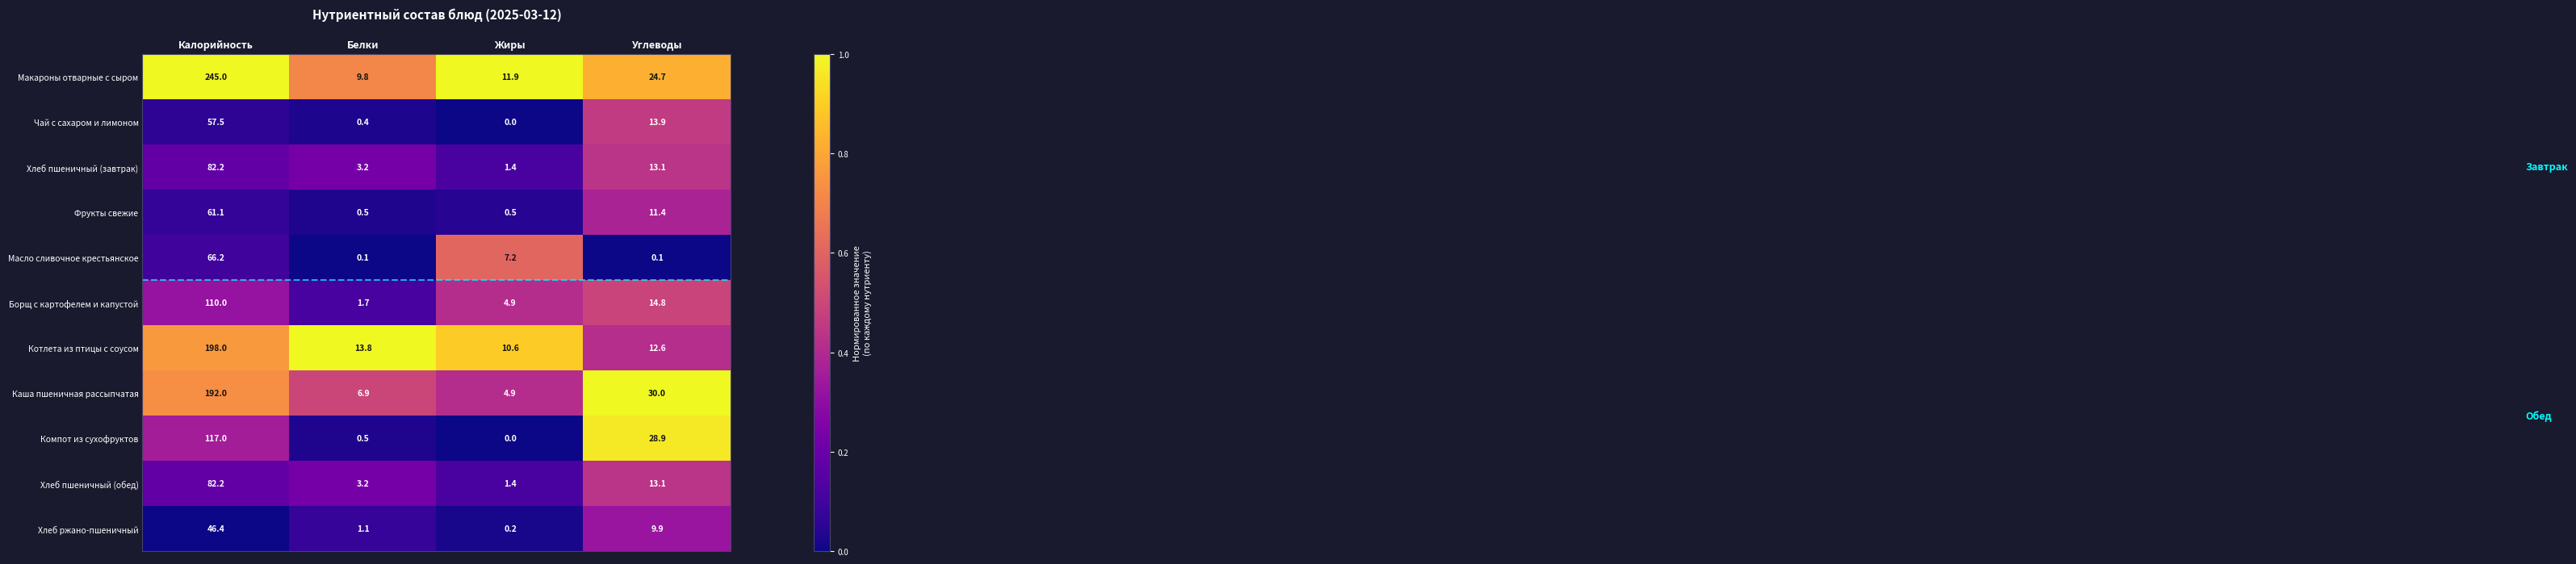

Where does the Компот из сухофруктов series first go above 28?

Калорийность